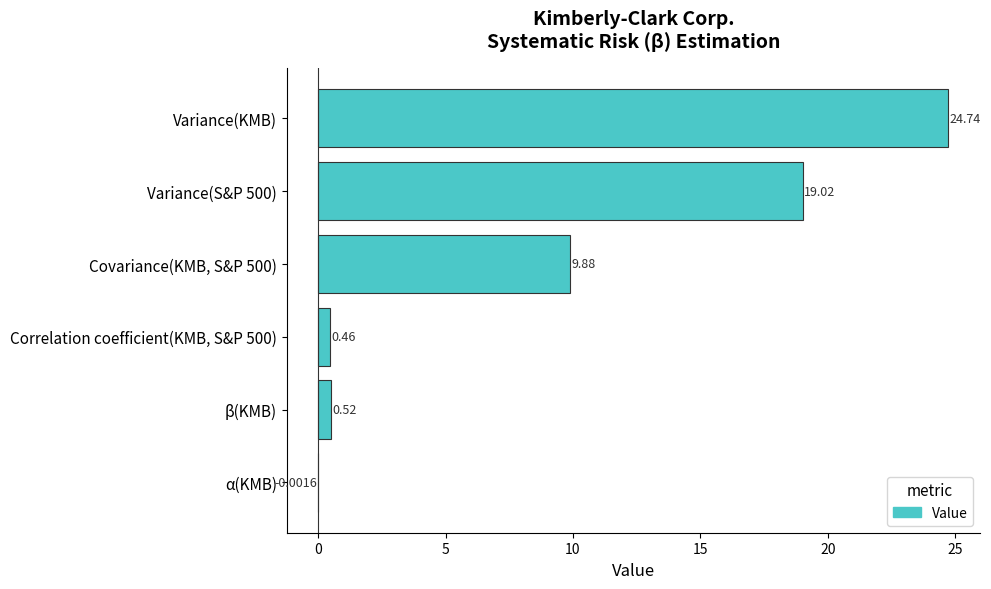

What is the sum of all values?

54.6